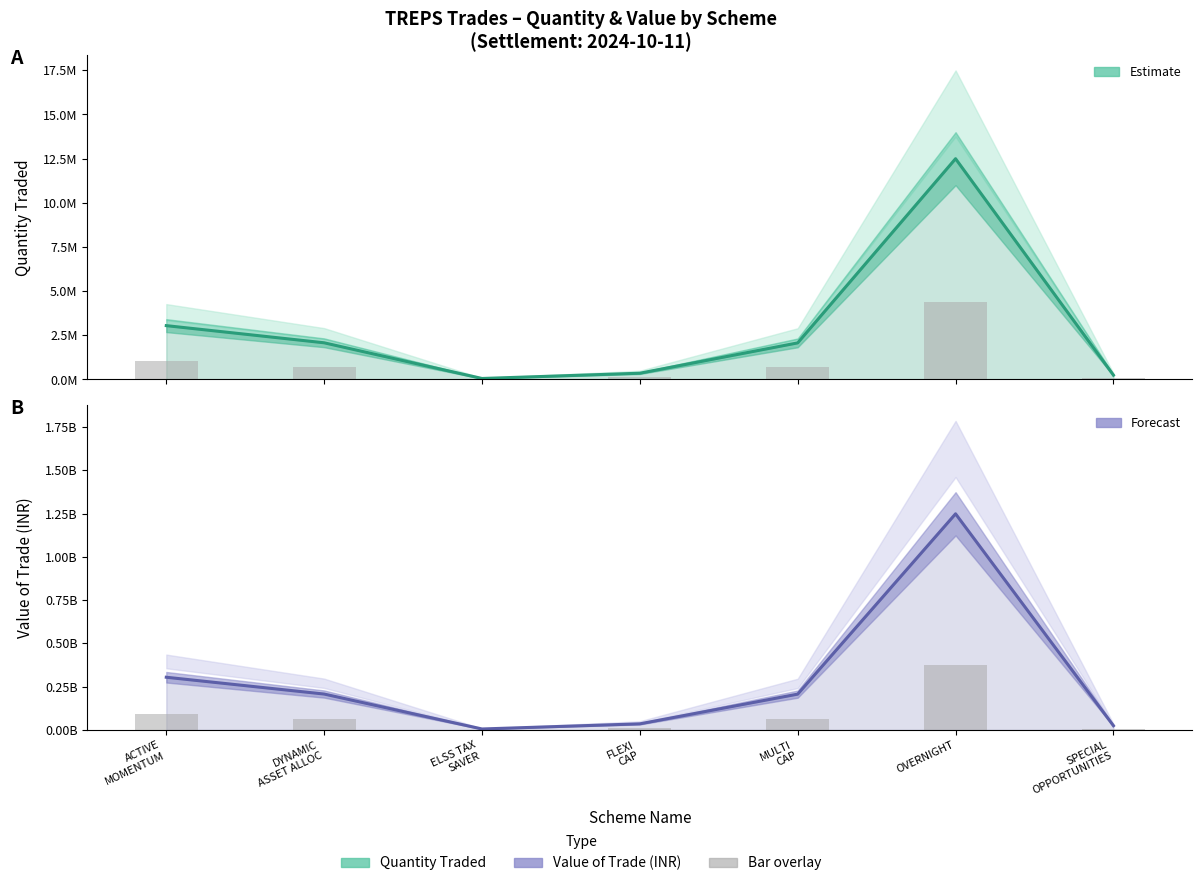

What is the sum of all Quantity traded values?

20345000.0